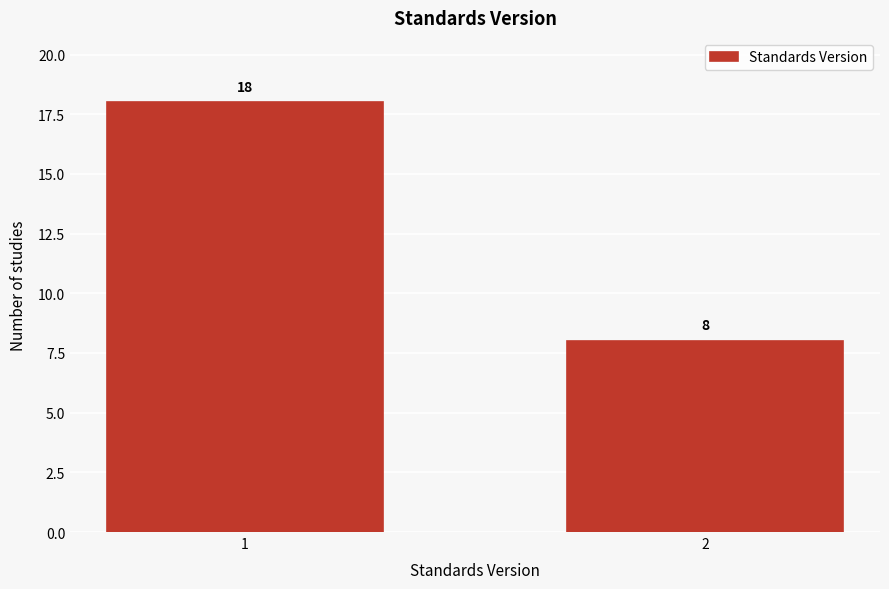

Reading right to left, extract all data points from this chart.

8	18